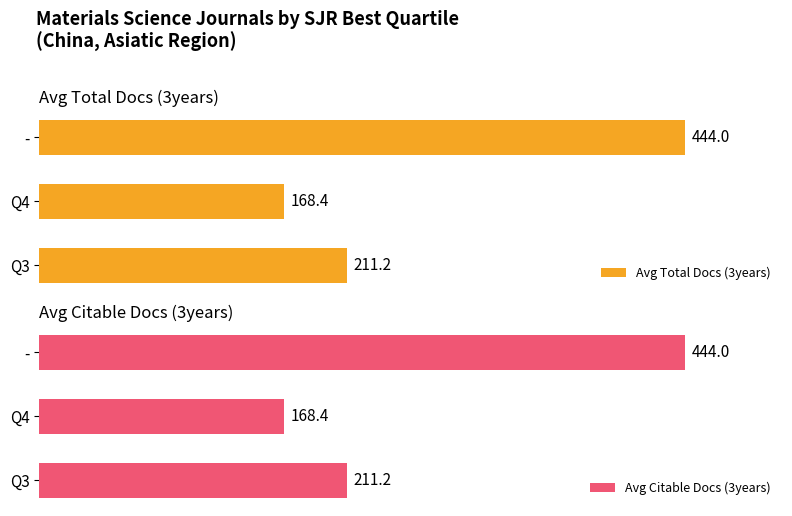

Which series has the largest range (max minus min)?

Avg Total Docs (3years)